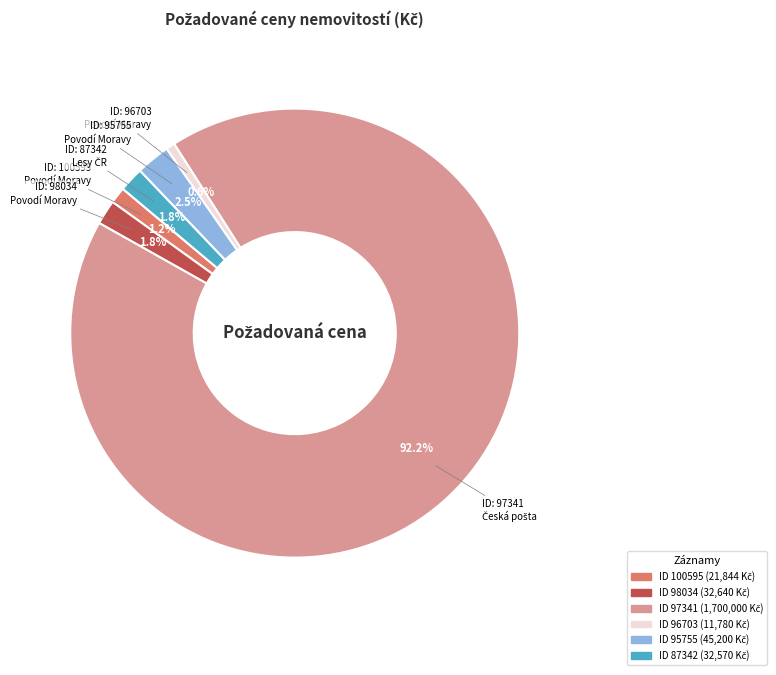

Is there a majority slice in this chart?

Yes